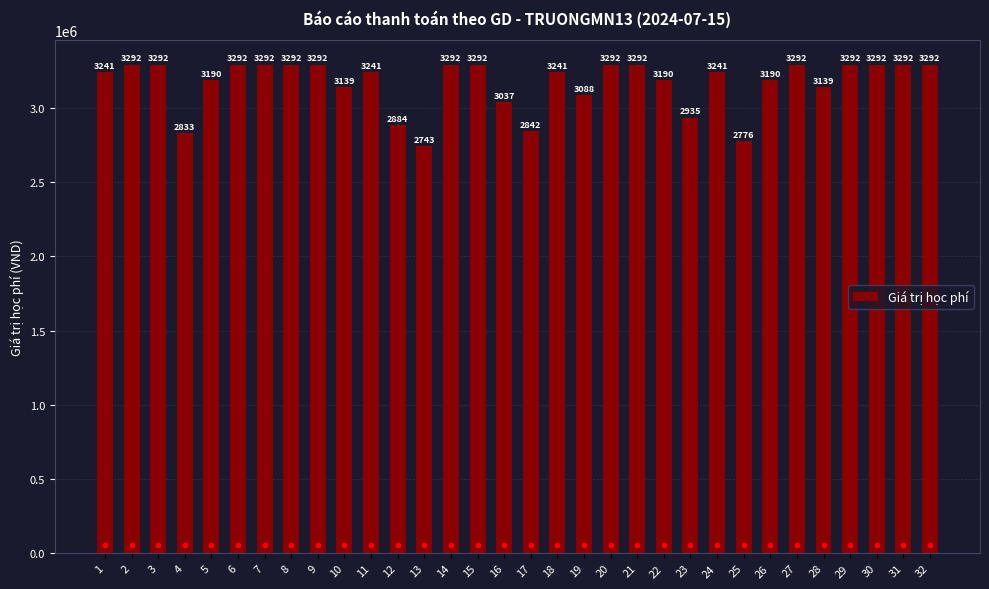

What is the ratio of the value at 6 to the value at 13?

1.2